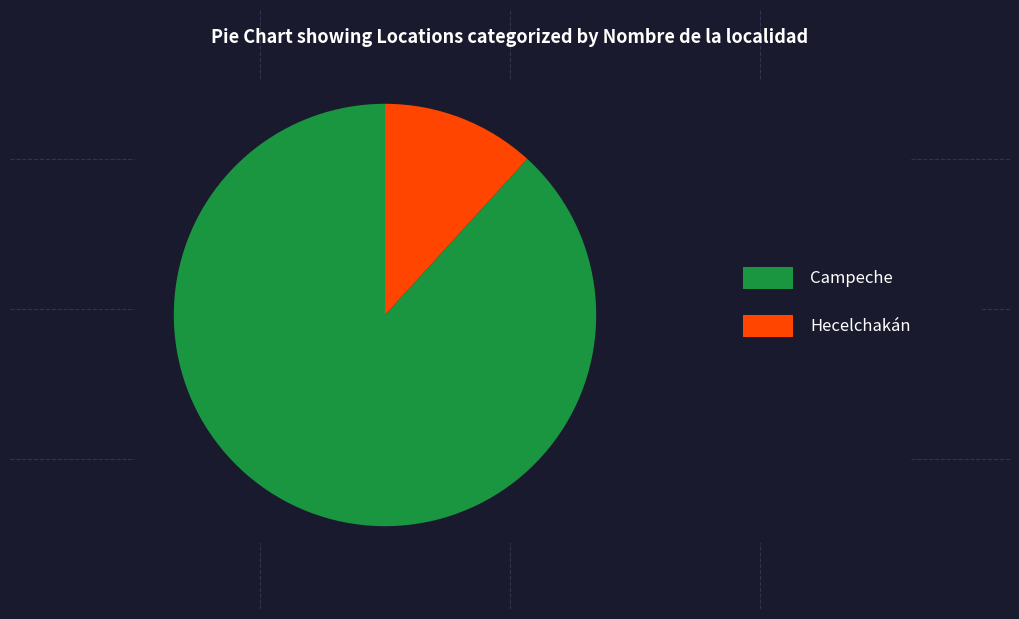

How many segments does this pie chart have?

2